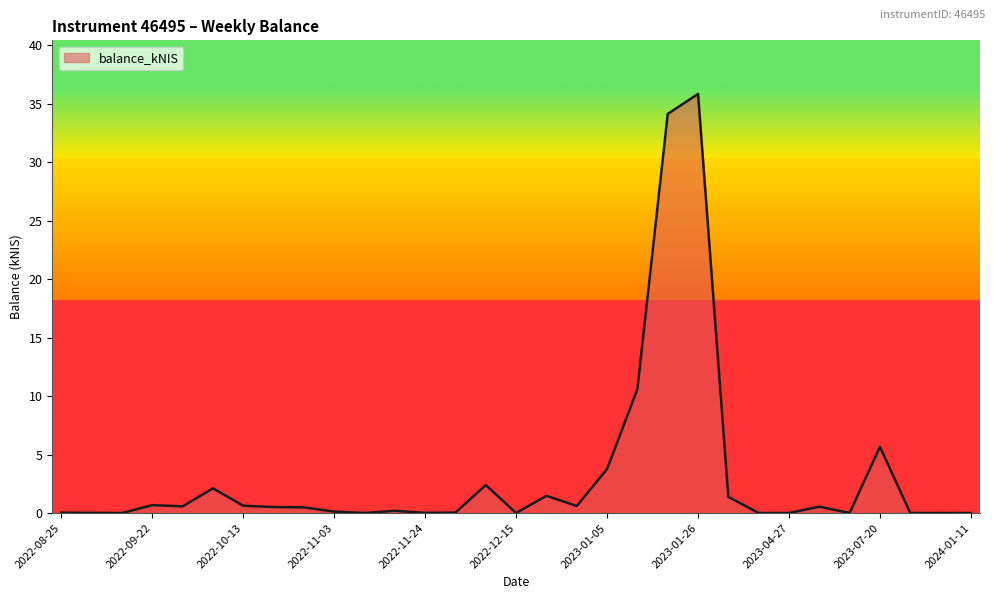

What is the difference between the maximum and minimum values?

35.8